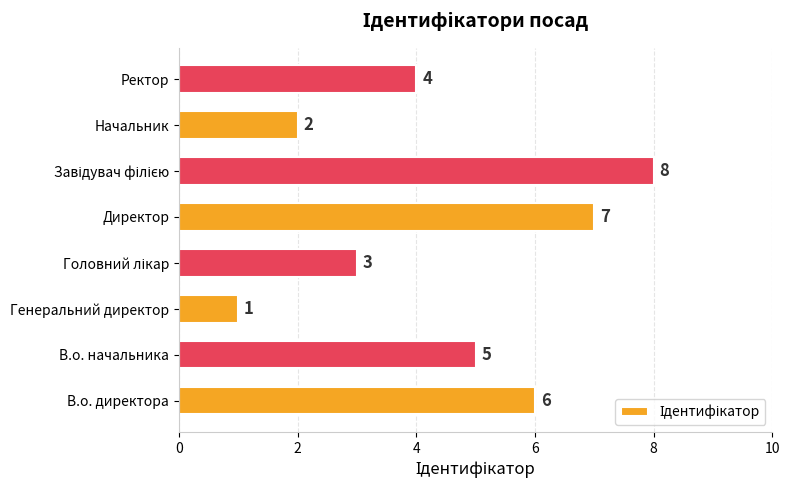

Reading bottom to top, list all the values displayed in this chart.

6	5	1	3	7	8	2	4